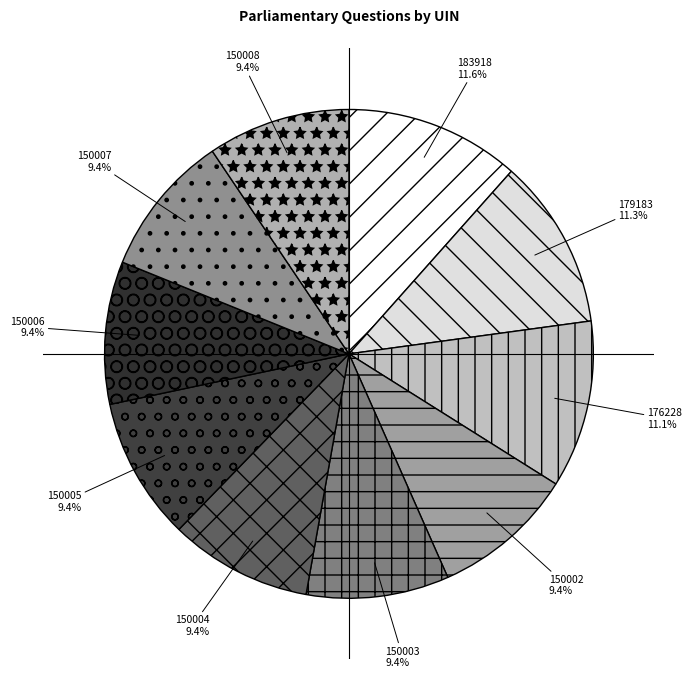

Does 183918 represent more than half of the total?

No